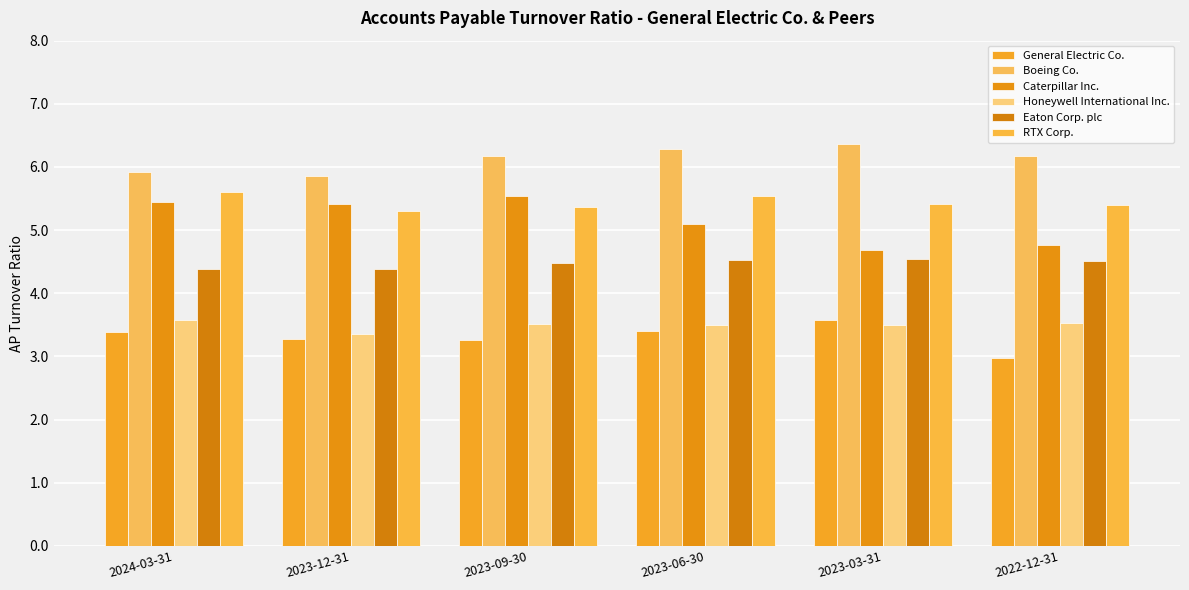

How many bars are there in each group?

6